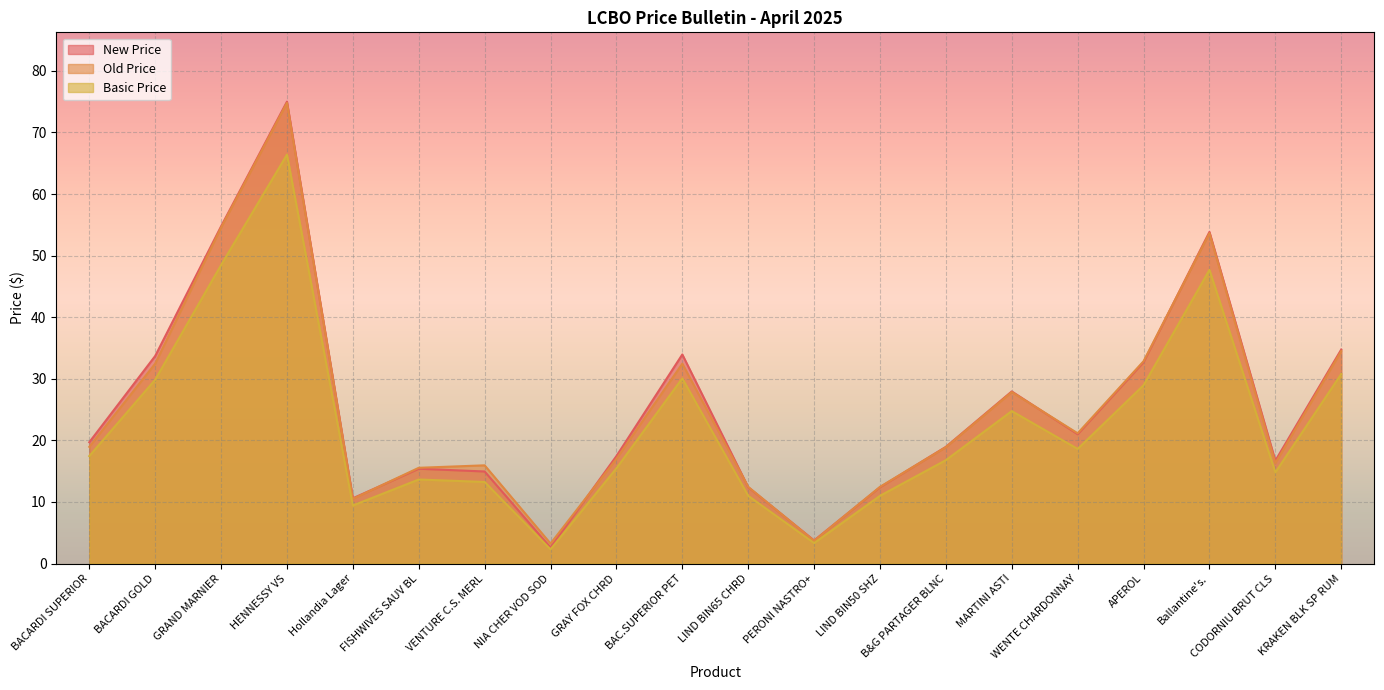

At how many categories does at least one series exceed 15?

15